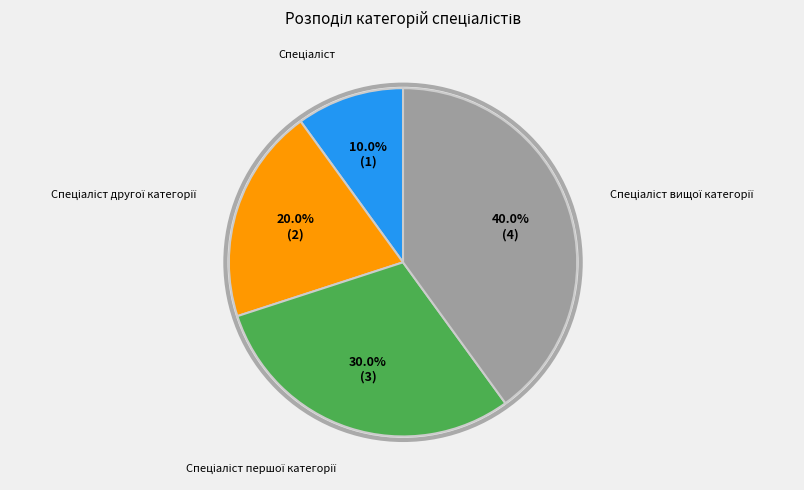

How many segments does this pie chart have?

4